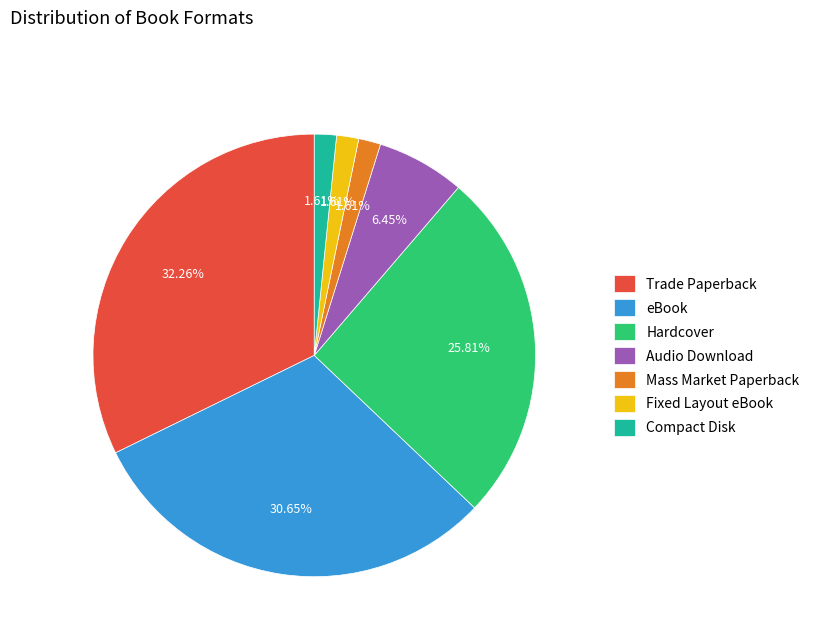

Is the sum of Fixed Layout eBook and Compact Disk greater than half?

No